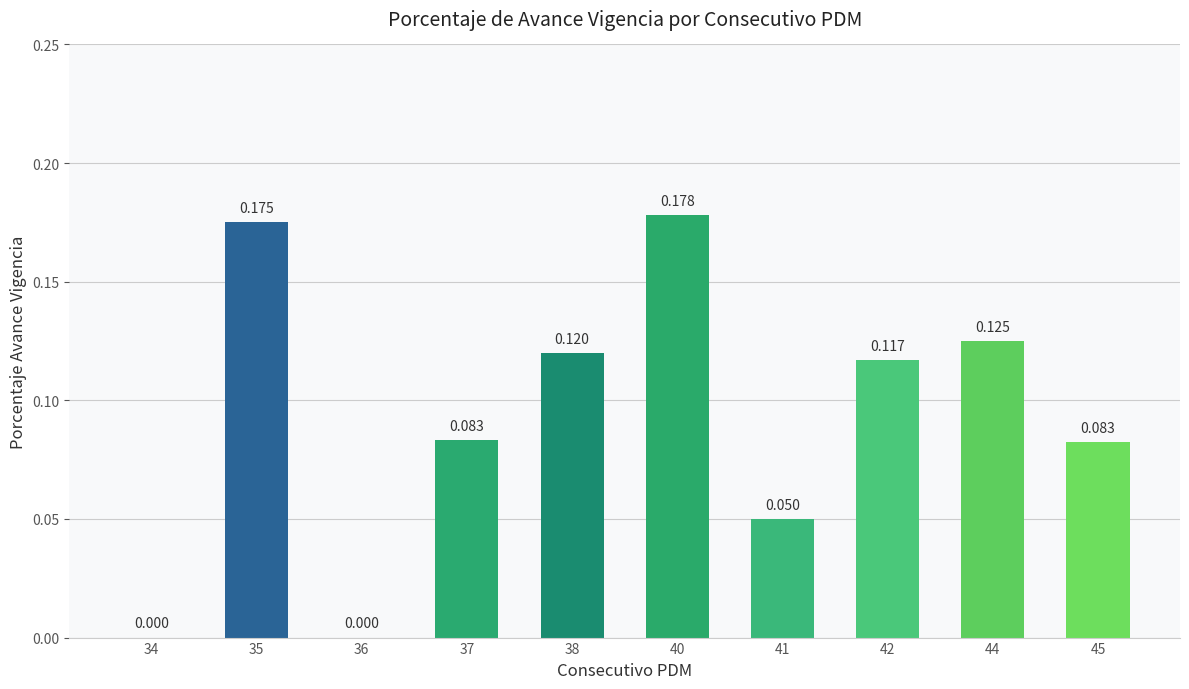

Are the bars horizontal?

No